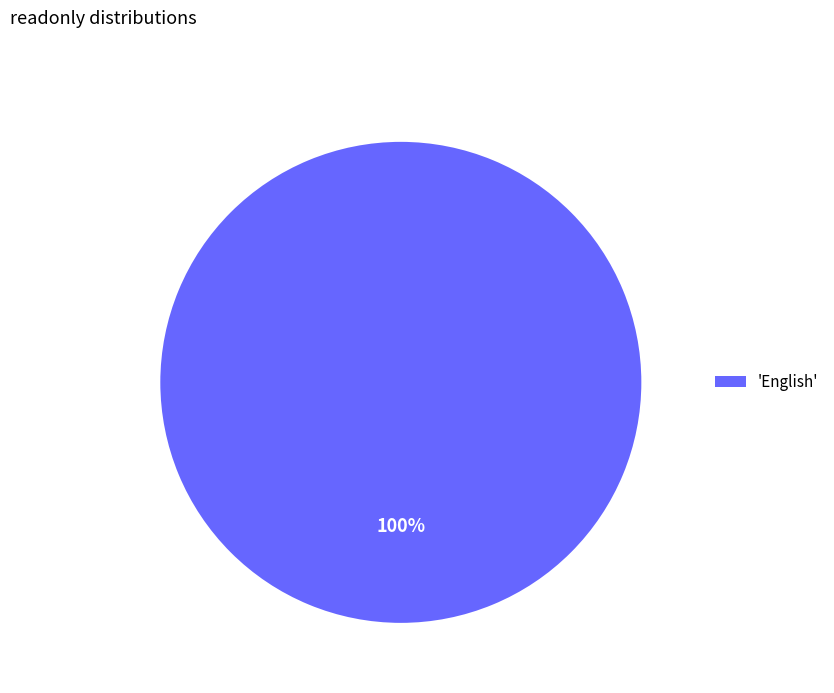

To the nearest percent, what portion does 'English' represent?

100%